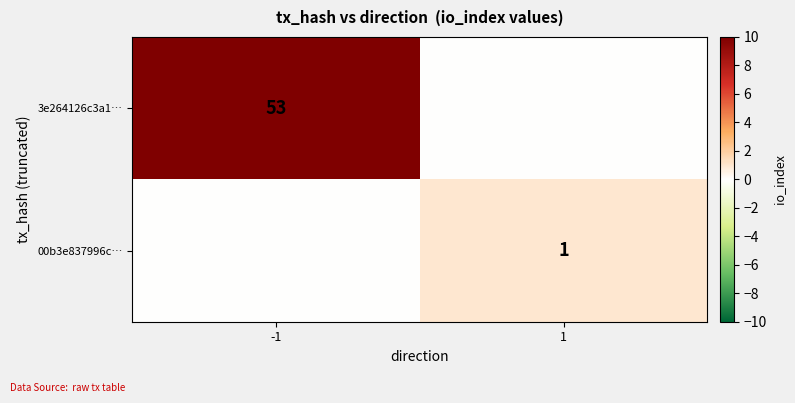

True or false: 00b3e837996c… has a value of 1 at 1.

True